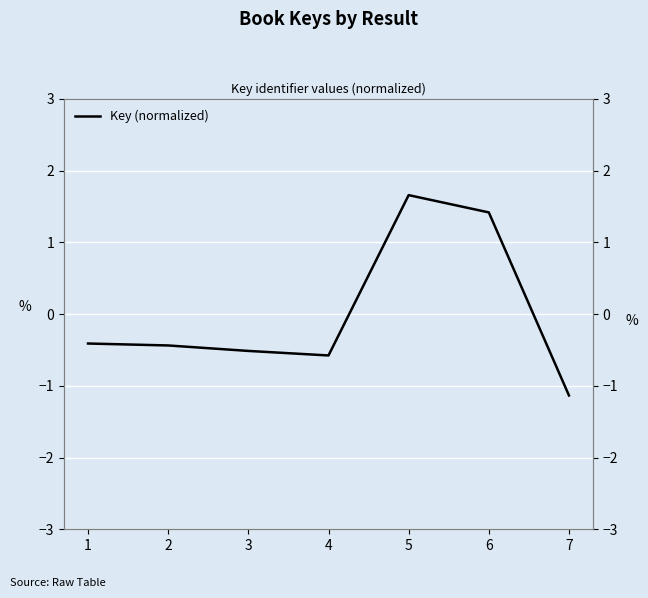

Reading left to right, list all the values displayed in this chart.

1=-0.4	2=-0.4	3=-0.5	4=-0.6	5=1.7	6=1.4	7=-1.1